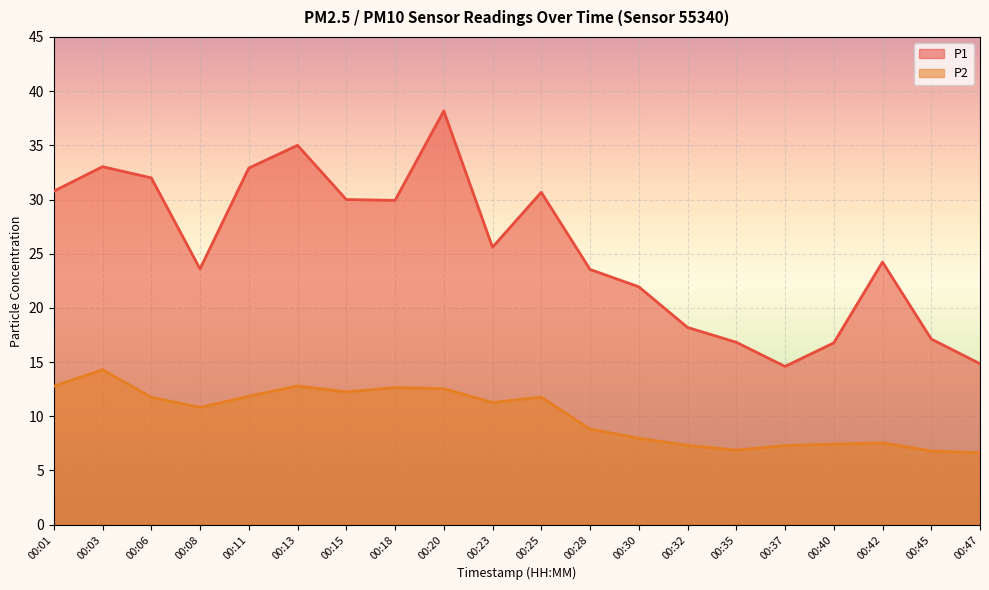

True or false: P1 and P2 intersect in this chart.

False